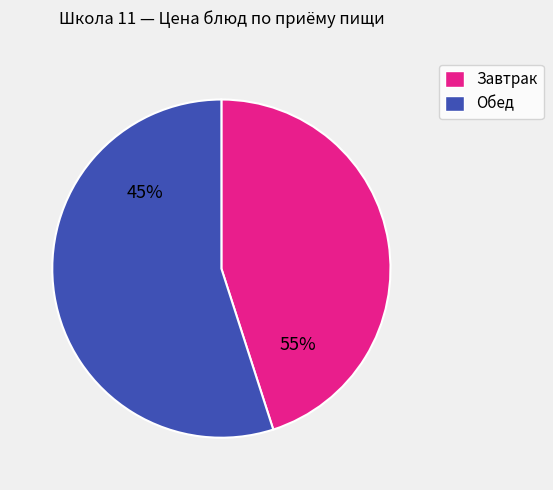

Is Хлеб пшеничный (завтрак) the majority of the pie?

No